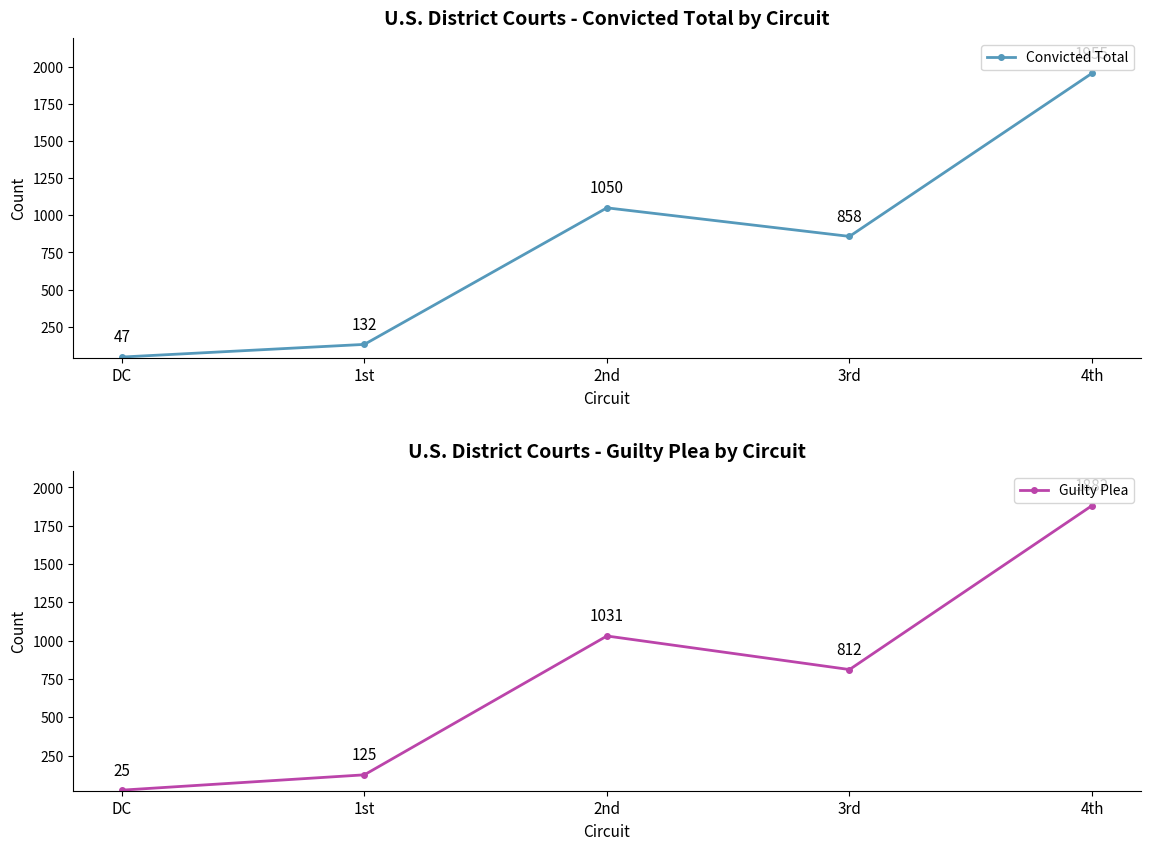

Is the value of Convicted Total at 4th greater than the value of Guilty Plea at 3rd?

Yes